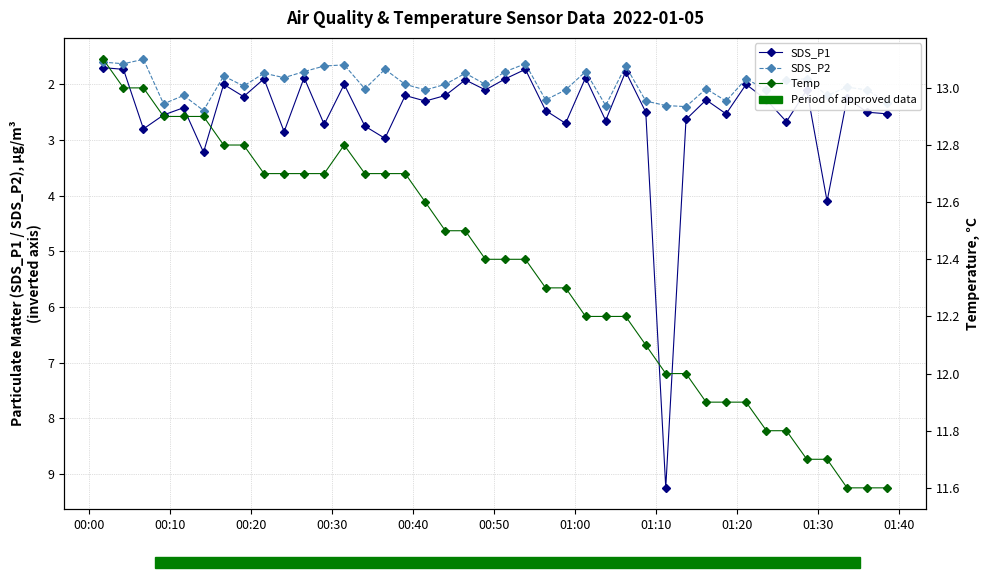

What is the average value of the SDS_P1 series?

2.5